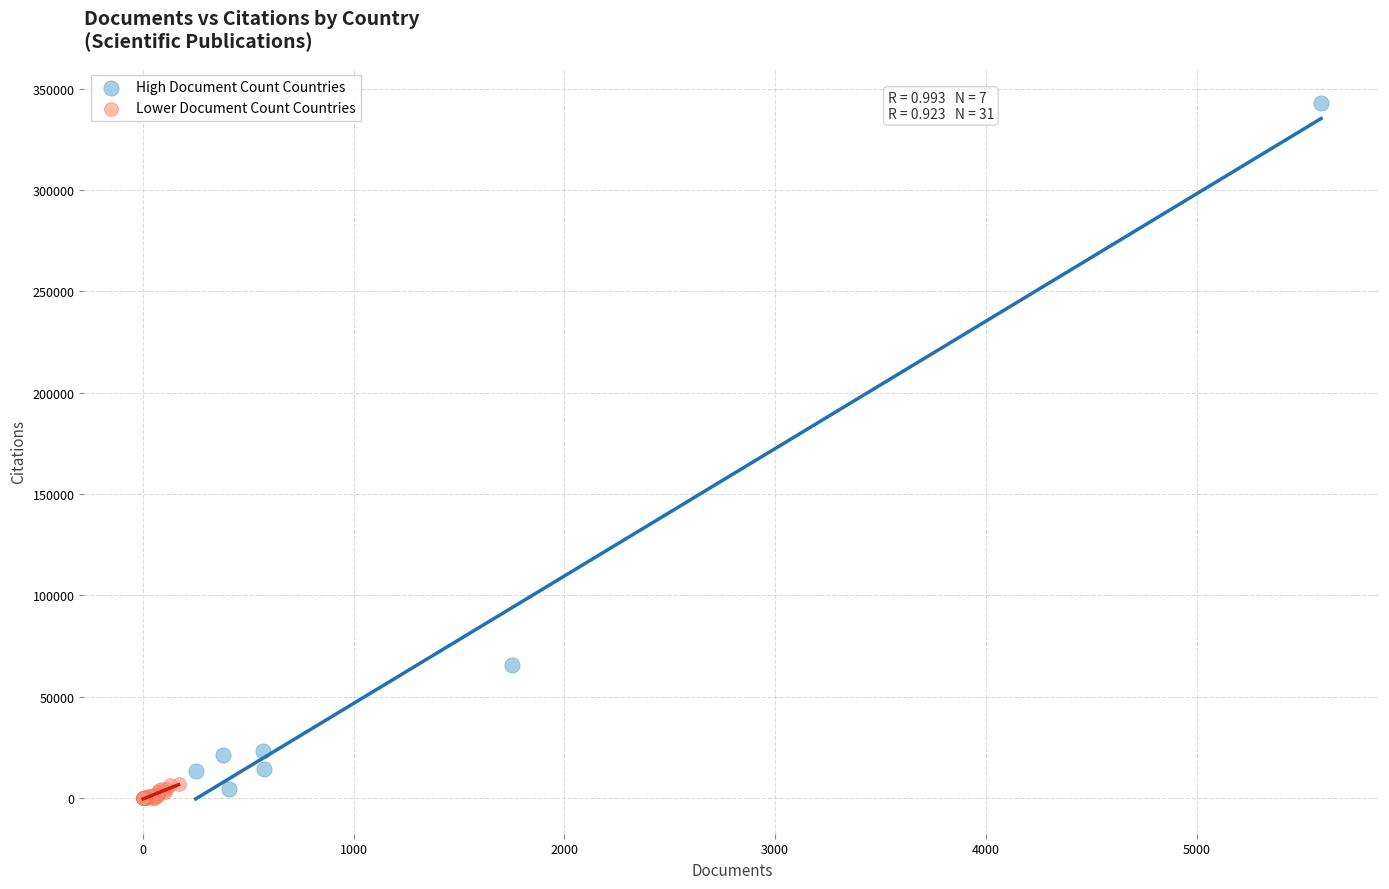

Which series has the widest spread of Y values?

High Document Count Countries